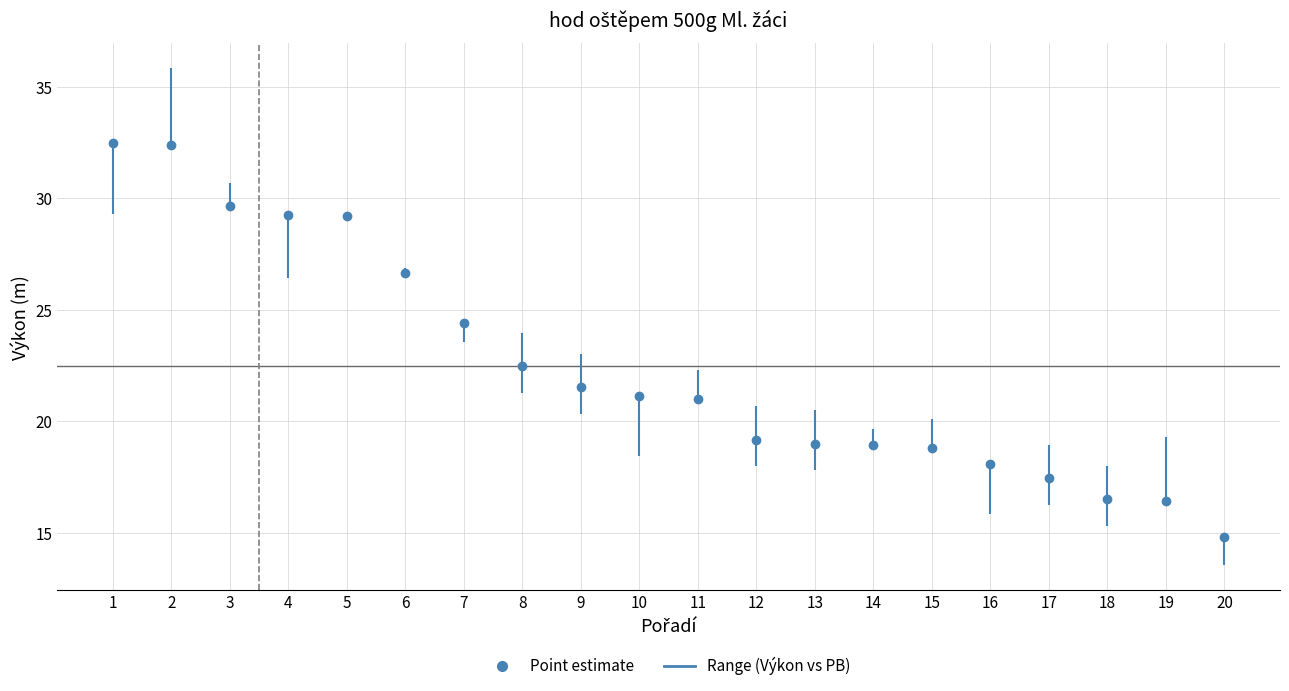

What is the change in value from 8 to 19?

-6.1